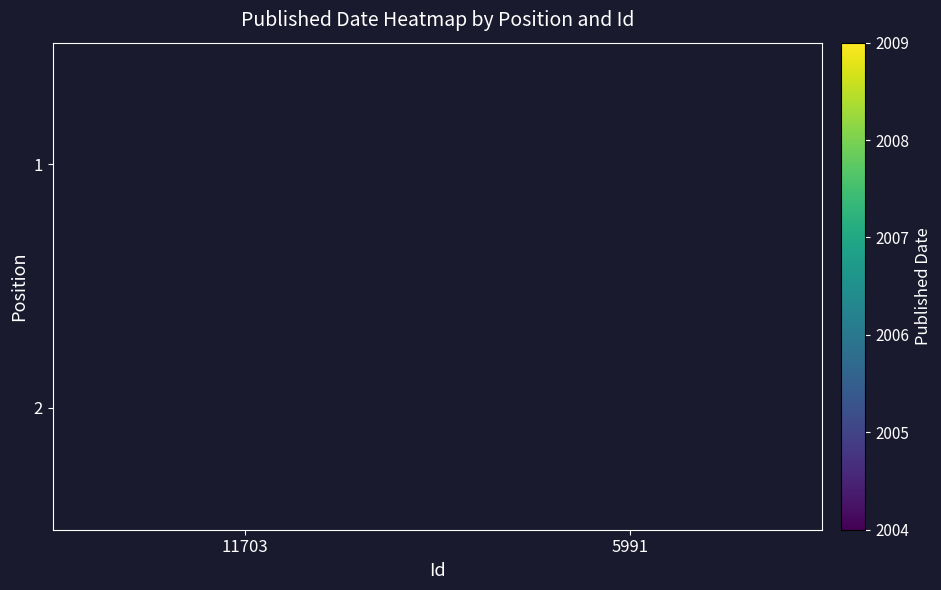

True or false: 1 has a value of 1261.4 at 11703.

False